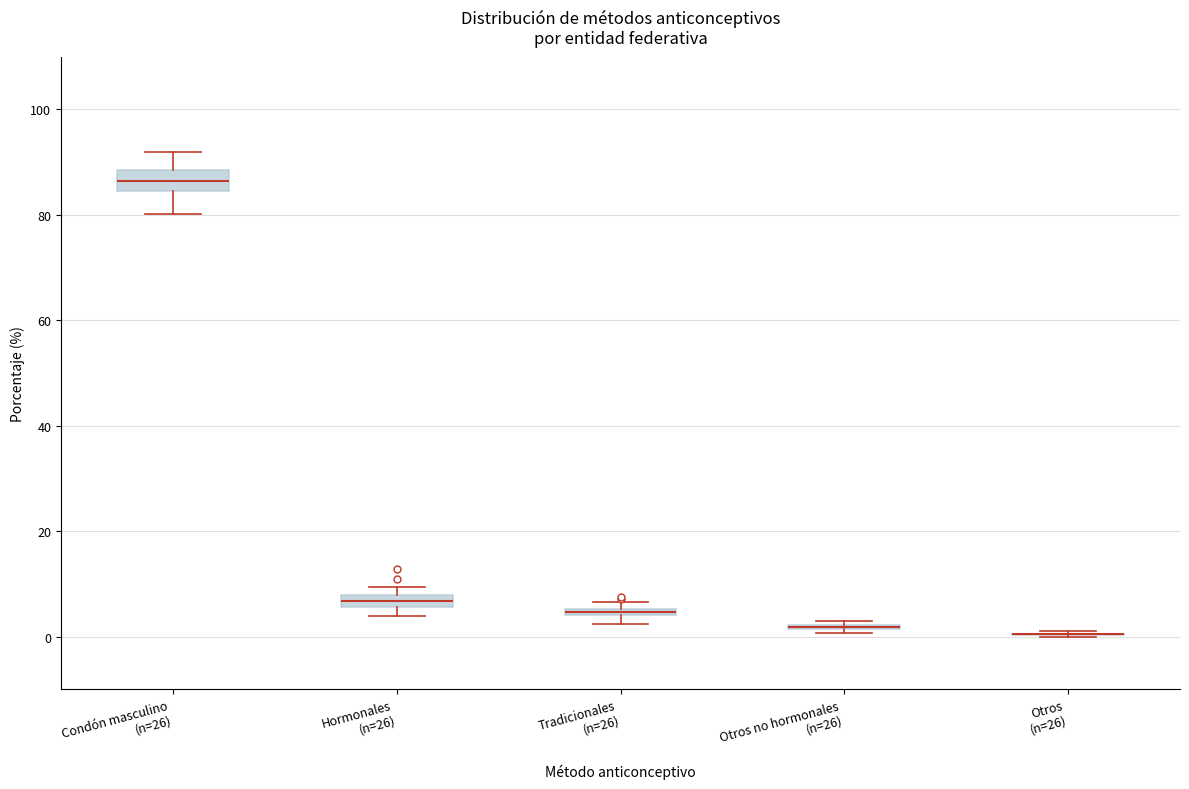

Where is the upper edge of the box for Hormonales (n=26) on the y-axis? The values are not printed on the chart, so give them approximately, as read against the axis.

8